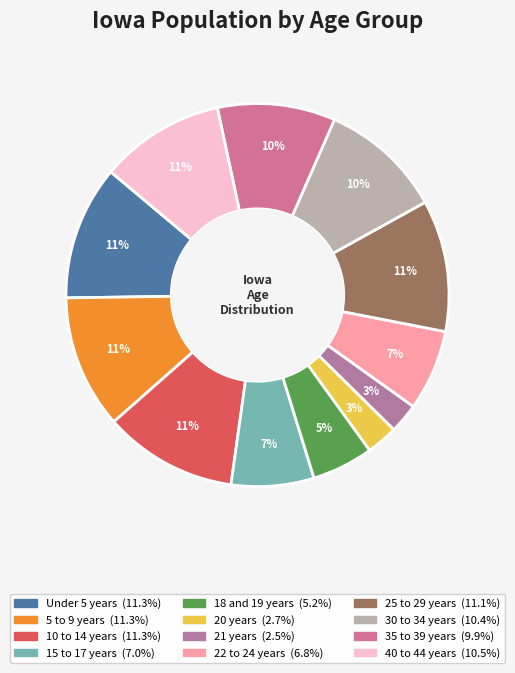

Count the number of slices in the pie.

12